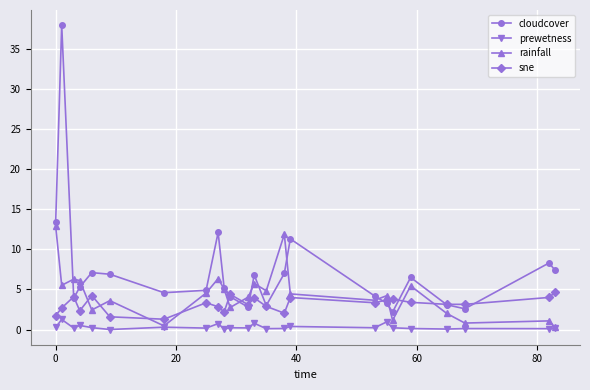

How many lines are shown in the chart?

4